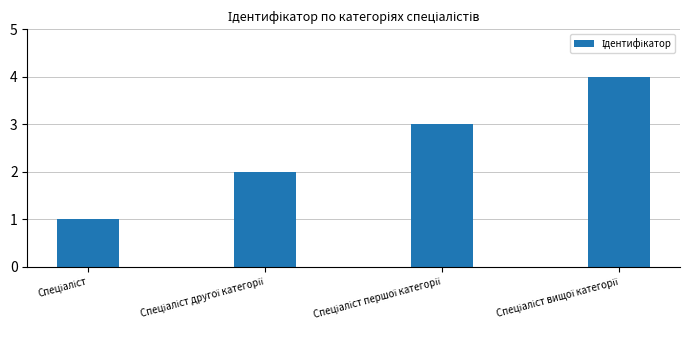

What is the difference between the maximum and minimum values?

3